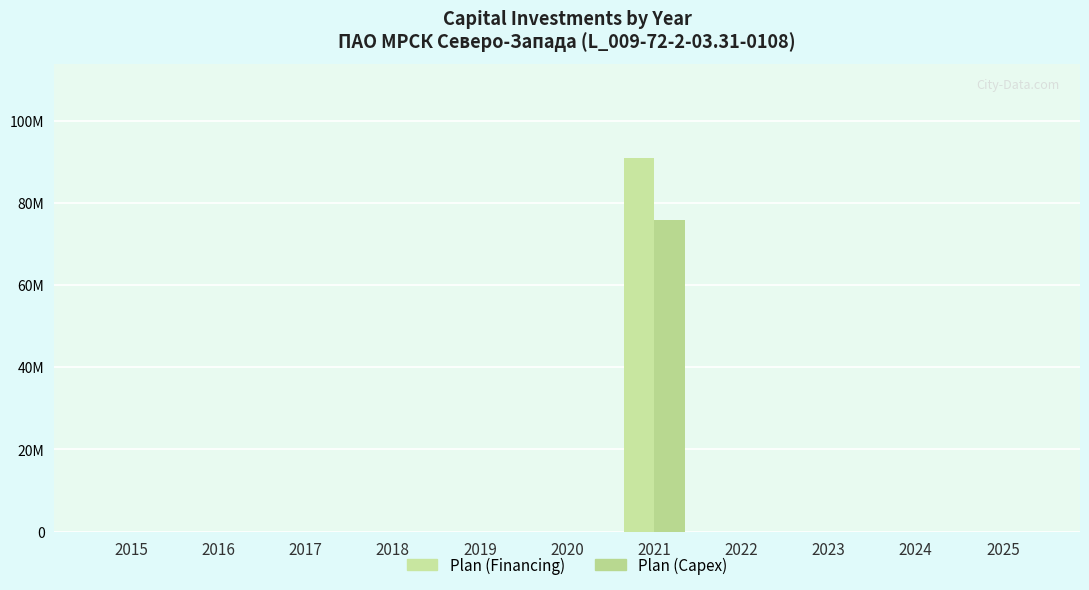

Which series has the widest spread of values?

Plan (Financing)